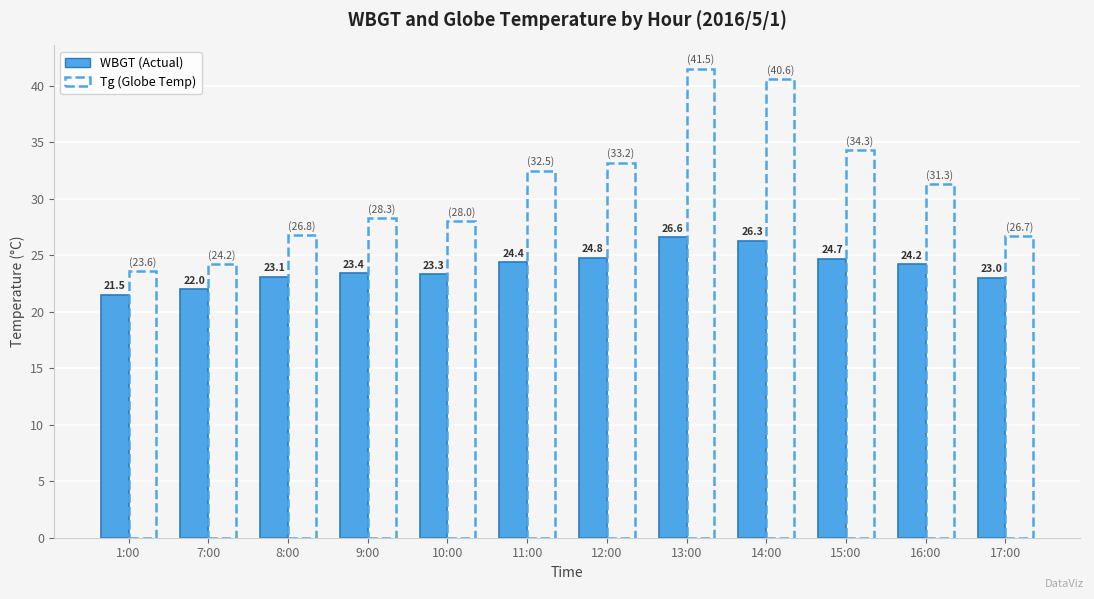

Which label corresponds to the largest value in the chart?

13:00